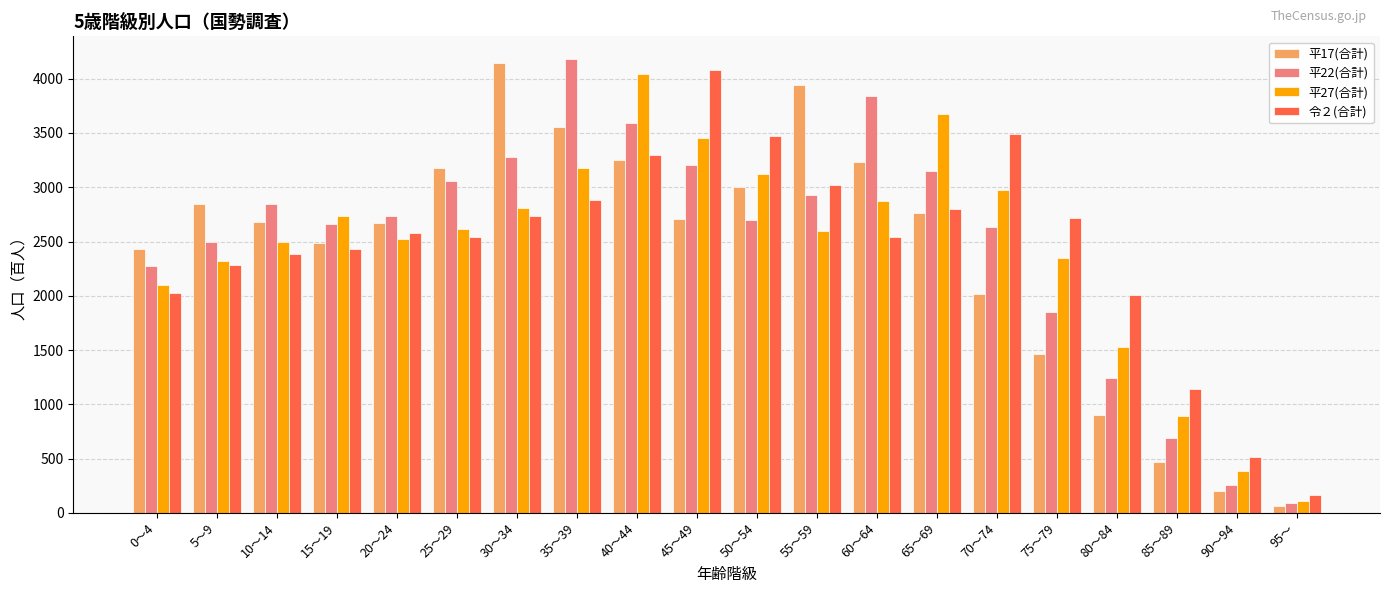

What is the sum of all 平17(合計) values?

48044